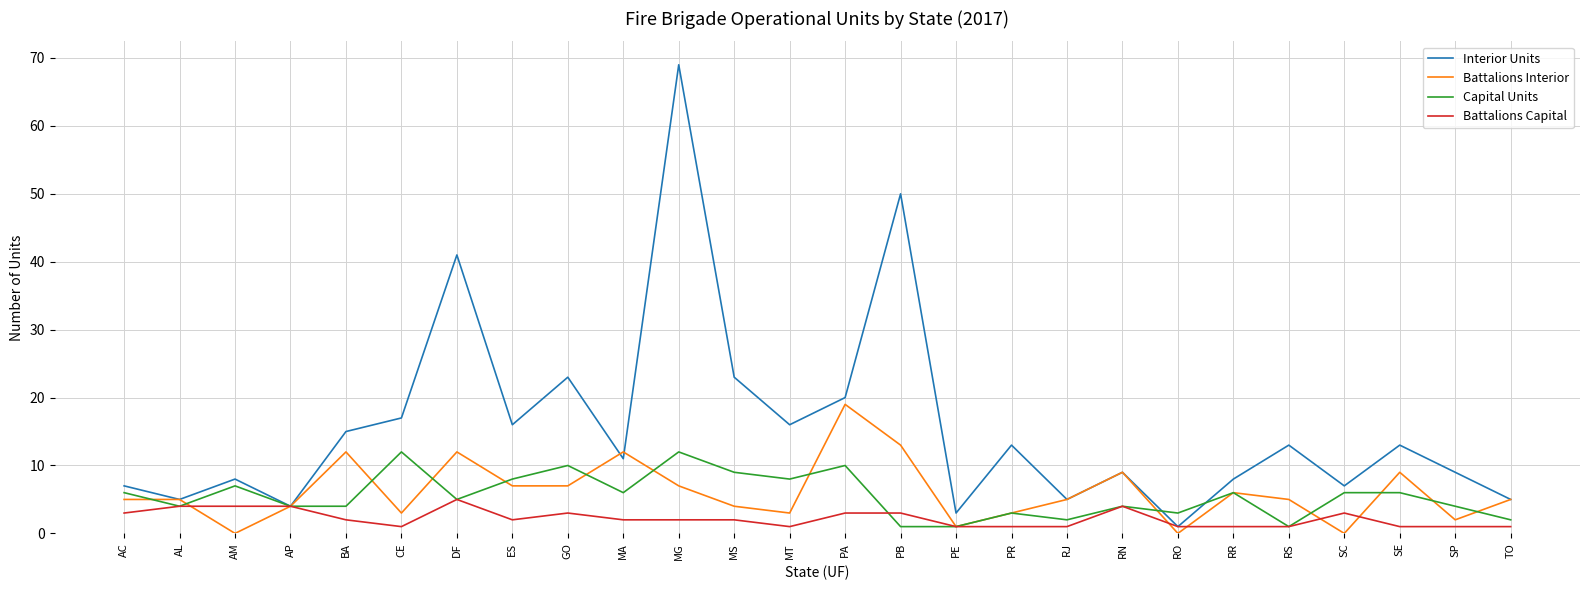

Which category has the lowest value in the Interior Units series?

RO